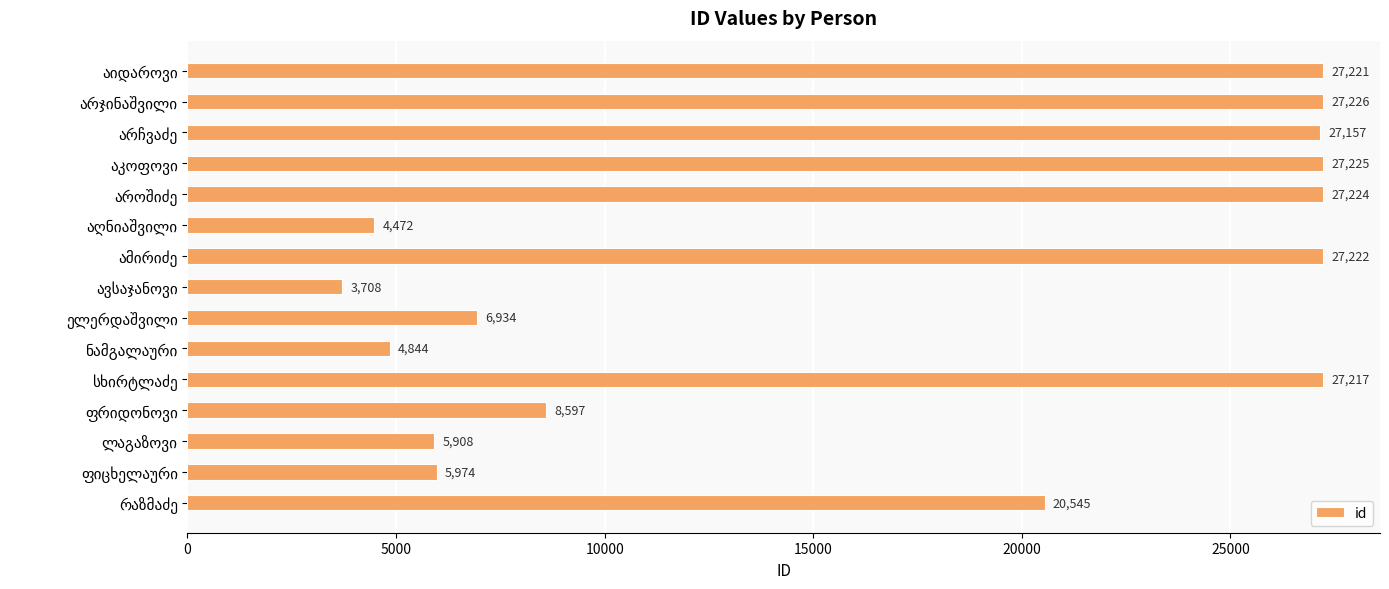

What is the difference between the maximum and minimum values?

23518